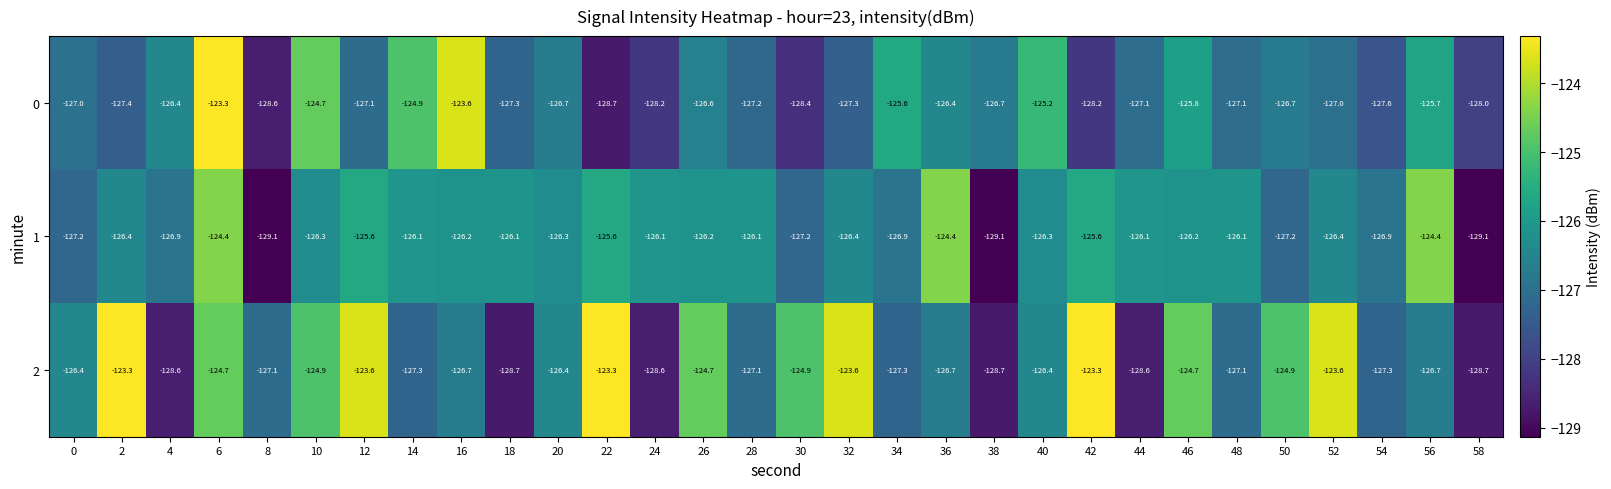

True or false: 1 has a value of -82.3 at 8.

False